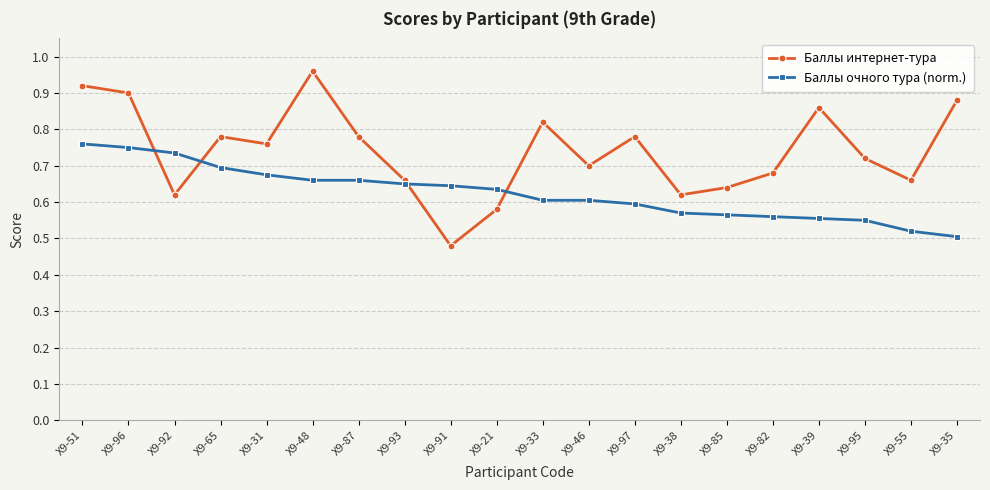

True or false: Баллы интернет-тура has more than 0 points higher than both neighbors.

True